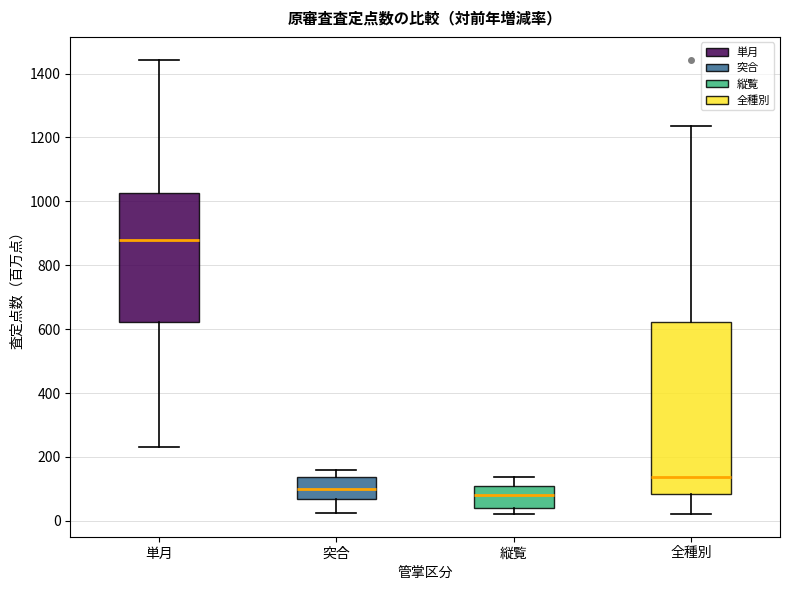

Where does the median line of the box for 全種別 sit on the y-axis? The values are not printed on the chart, so give them approximately, as read against the axis.

140